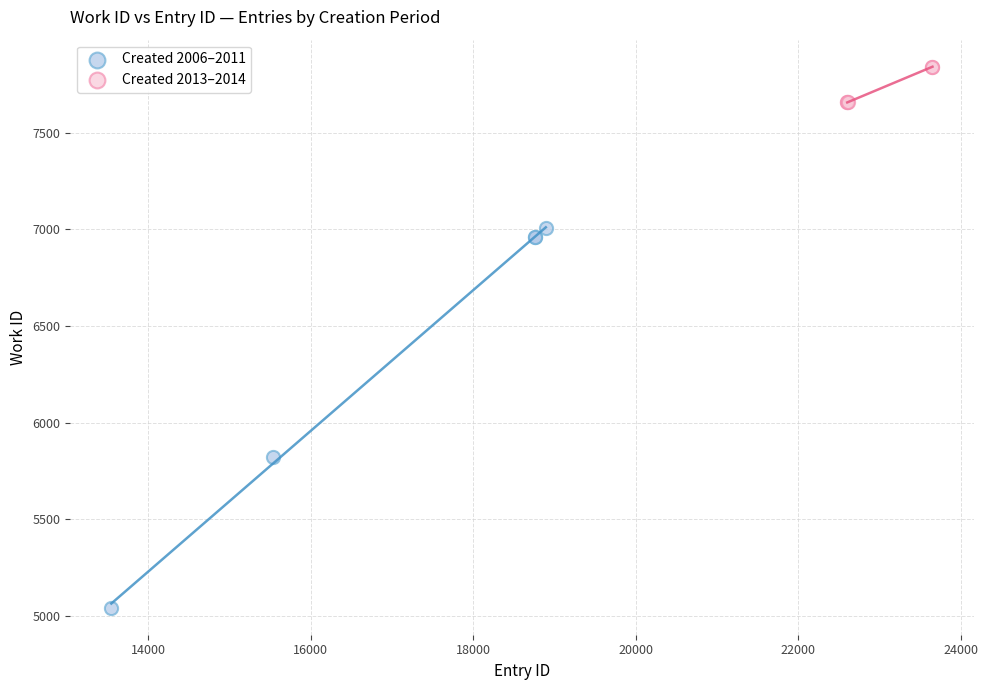

Which series reaches the maximum Y coordinate?

Created 2013–2014